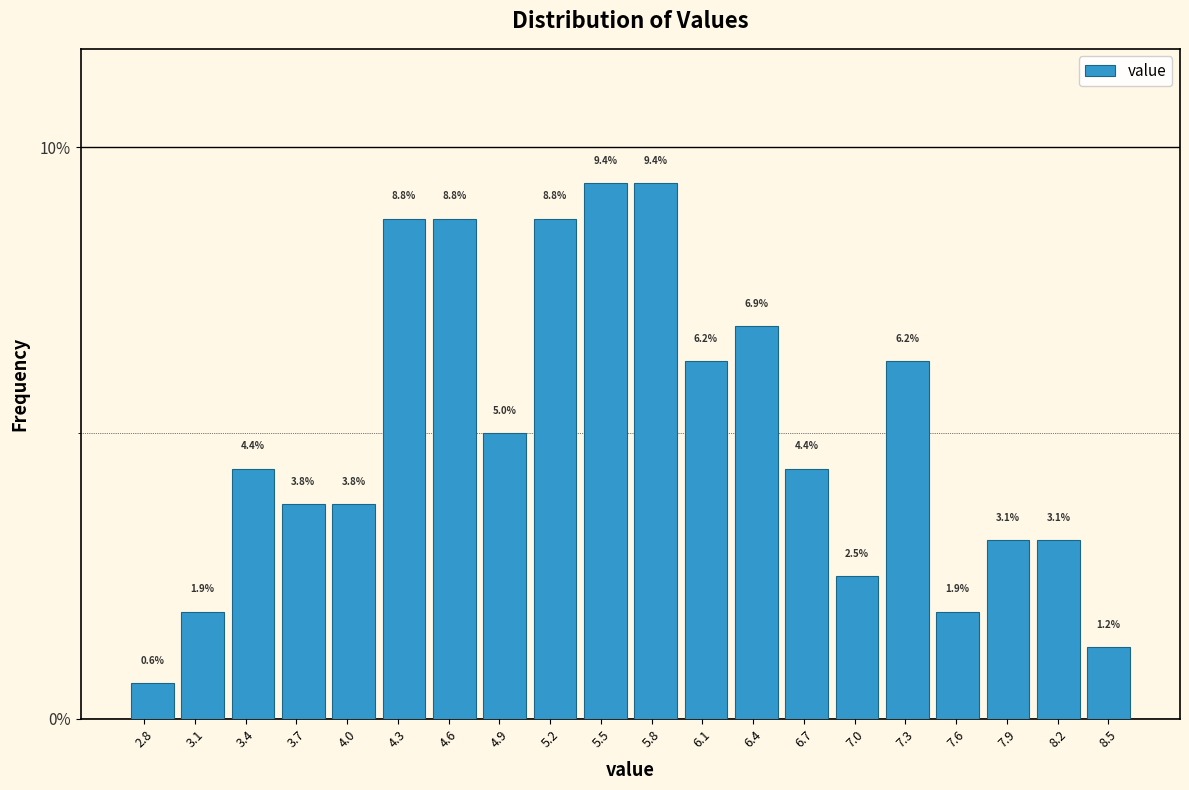

Reading left to right, list every bar in this chart as the range it spans on the x-axis followed by its height. The bar edges are not printed on the chart, so give them approximately, as read against the axis.

2.70 to 3.00: 0.6
3.00 to 3.30: 1.9
3.30 to 3.60: 4.4
3.60 to 3.90: 3.8
3.90 to 4.20: 3.8
4.20 to 4.50: 8.8
4.50 to 4.80: 8.8
4.80 to 5.10: 5.0
5.10 to 5.40: 8.8
5.40 to 5.70: 9.4
5.70 to 5.95: 9.4
5.95 to 6.25: 6.2
6.25 to 6.55: 6.9
6.55 to 6.85: 4.4
6.85 to 7.15: 2.5
7.15 to 7.45: 6.2
7.45 to 7.75: 1.9
7.75 to 8.05: 3.1
8.05 to 8.35: 3.1
8.35 to 8.65: 1.2